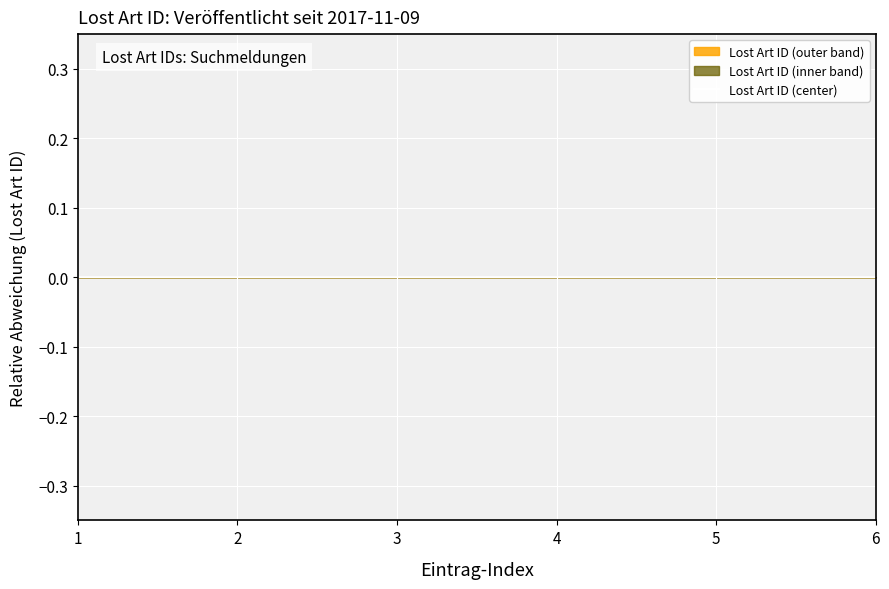

Reading left to right, list all the values displayed in this chart.

1=0.0	2=0.0	3=0.0	4=0.0	5=-0.0	6=0.0